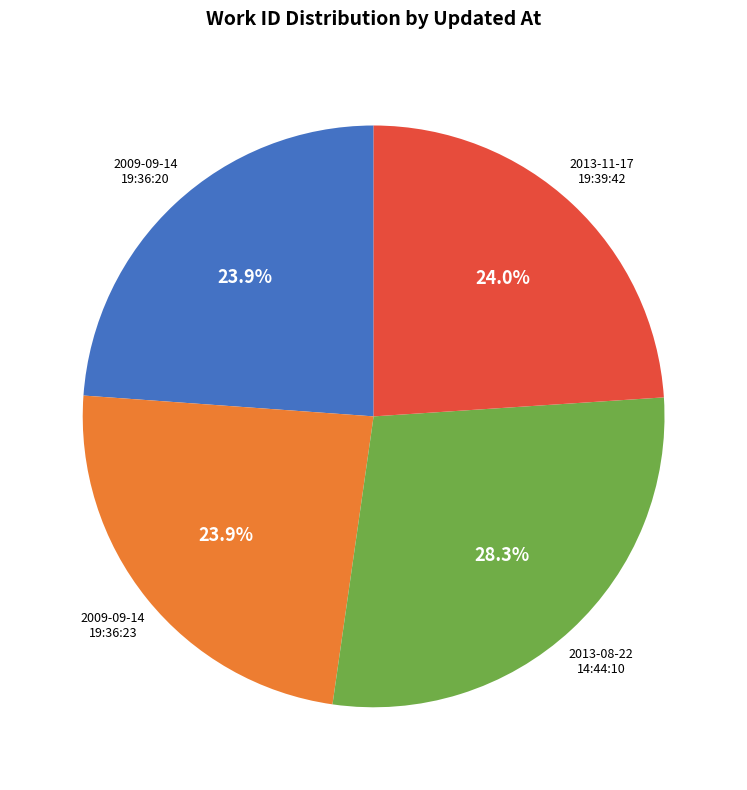

How many slices are in this pie chart?

4